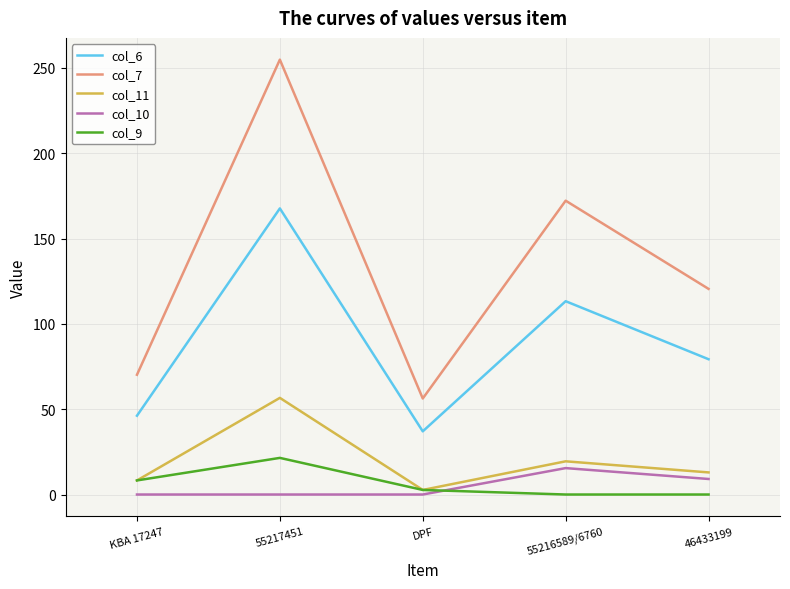

How many interior local peaks does the col_7 series have?

2